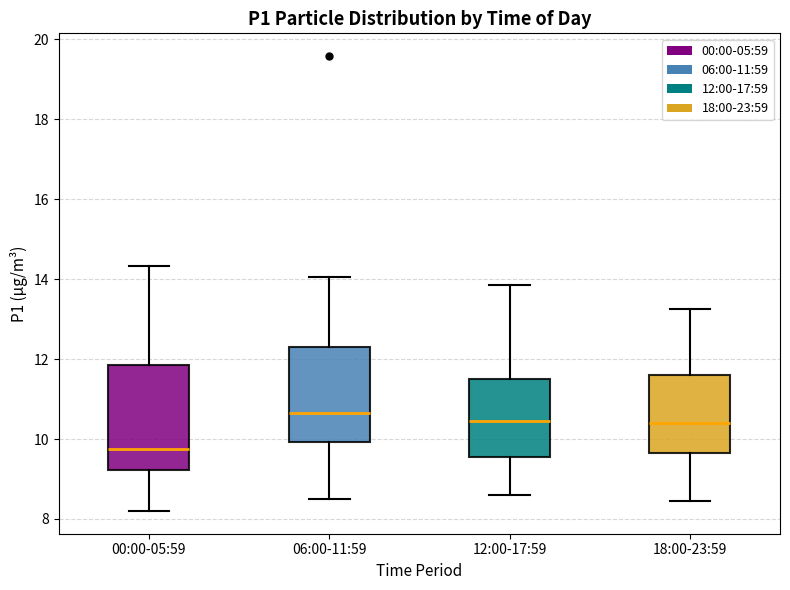

Comparing the boxes themselves (not the whiskers), which one is the tallest?

00:00-05:59